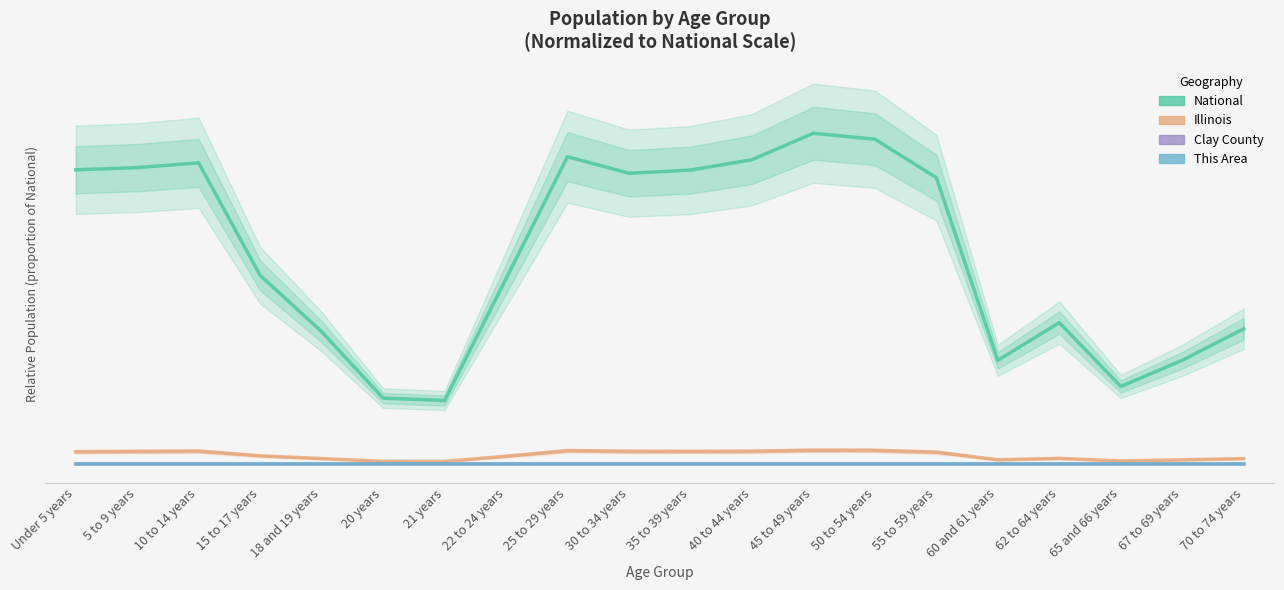

At which label is Illinois closest to 0?

21 years